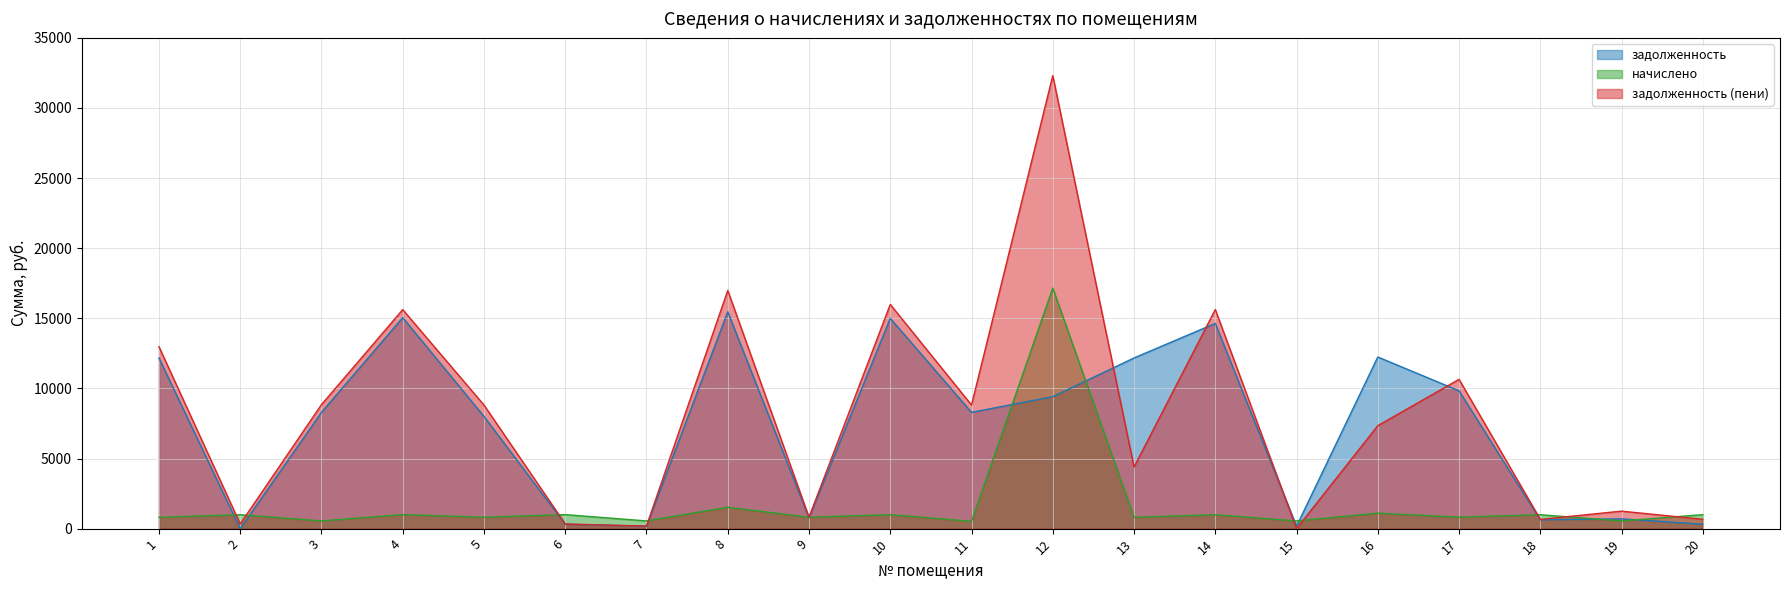

Read the начислено value at 5.

813.1